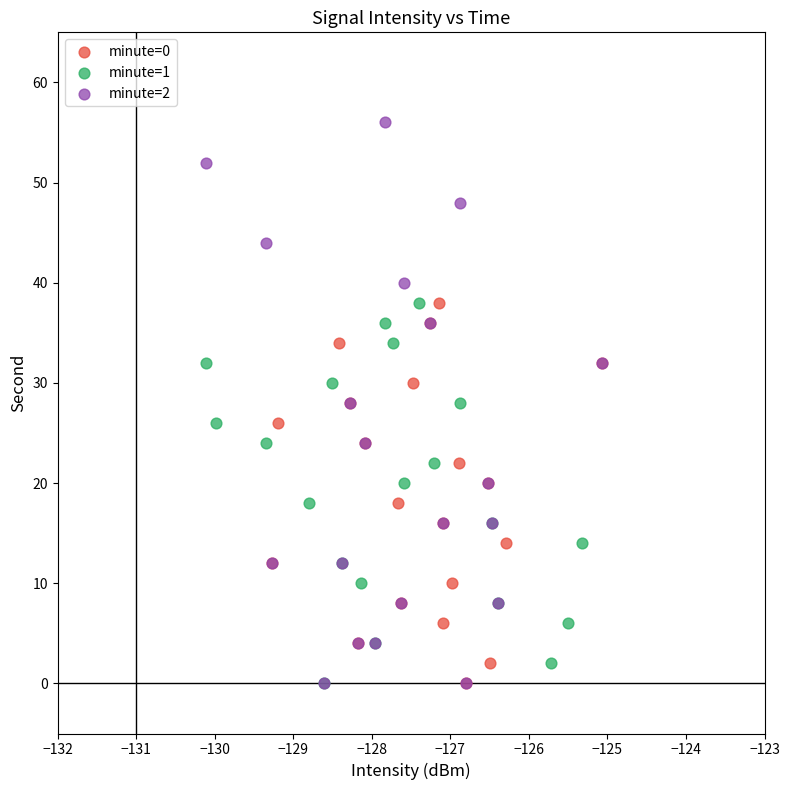

Which series reaches the maximum Y coordinate?

minute=2